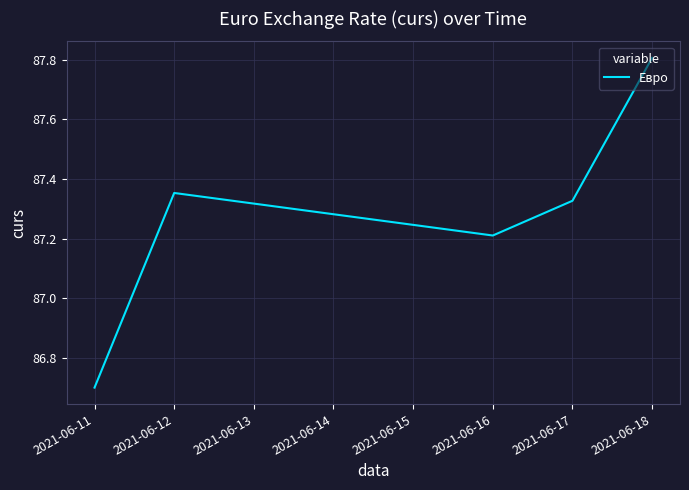

What is the difference between the maximum and second lowest values?

0.6